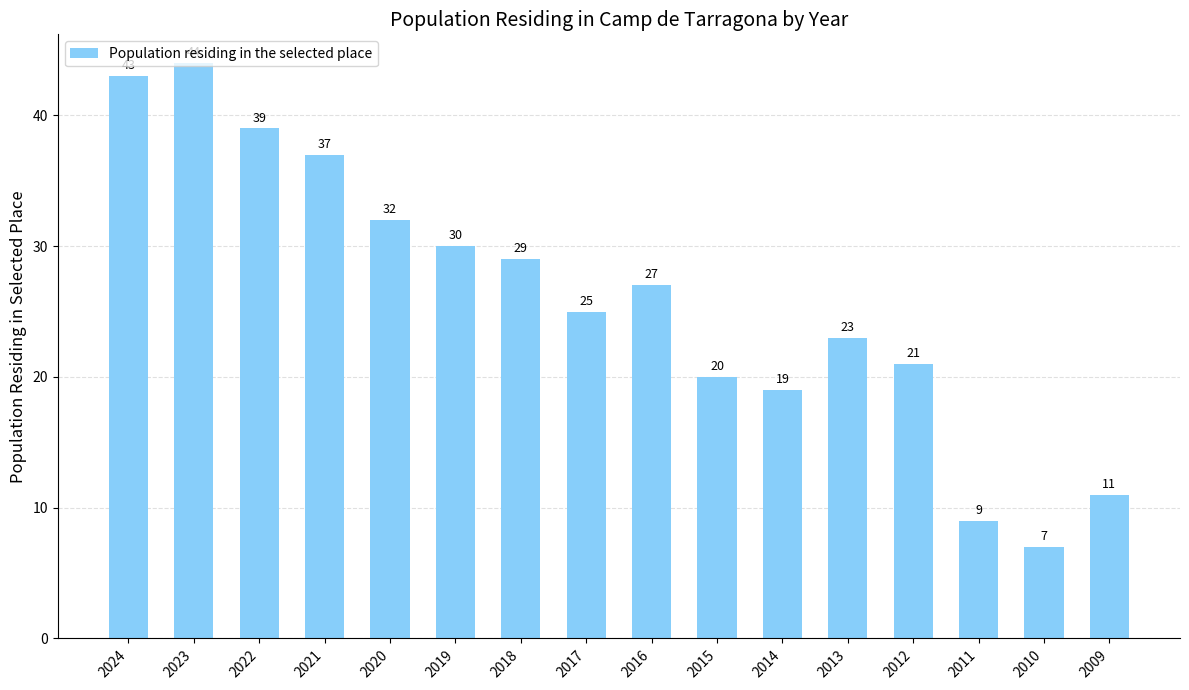

What is the average value?

26